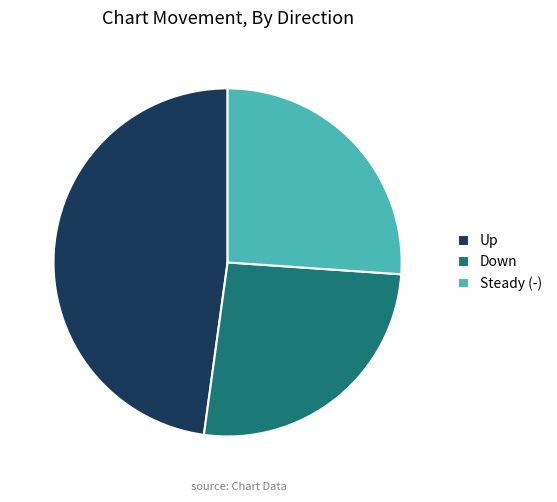

How many slices are in this pie chart?

3